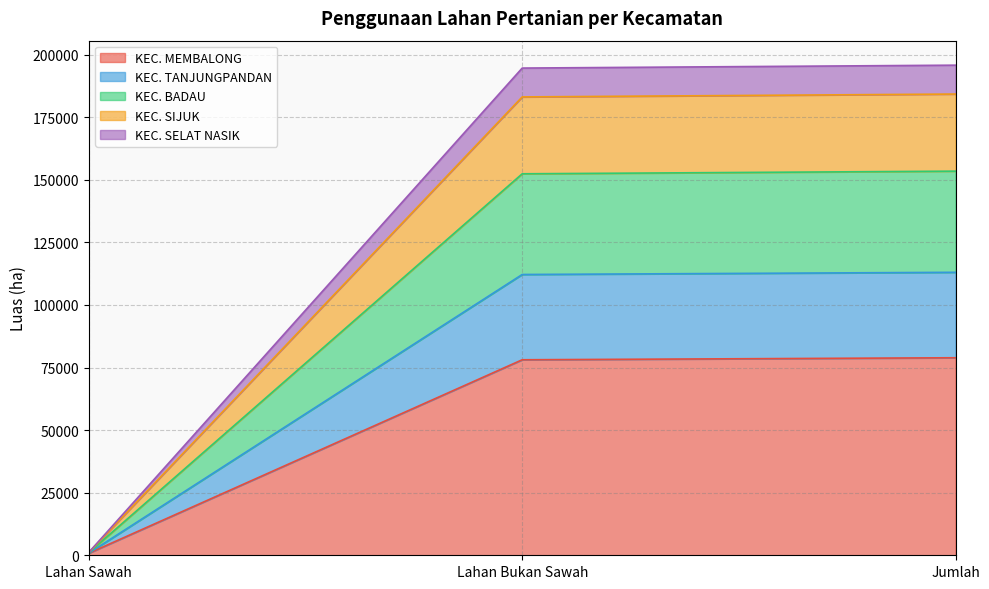

What is the minimum value shown in the chart?

808